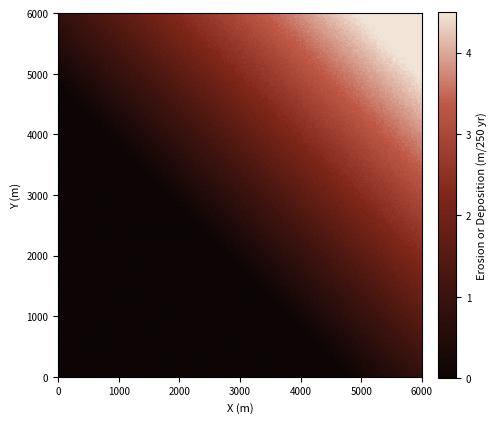

Is it true that 268351 equals 1 at 1?

False